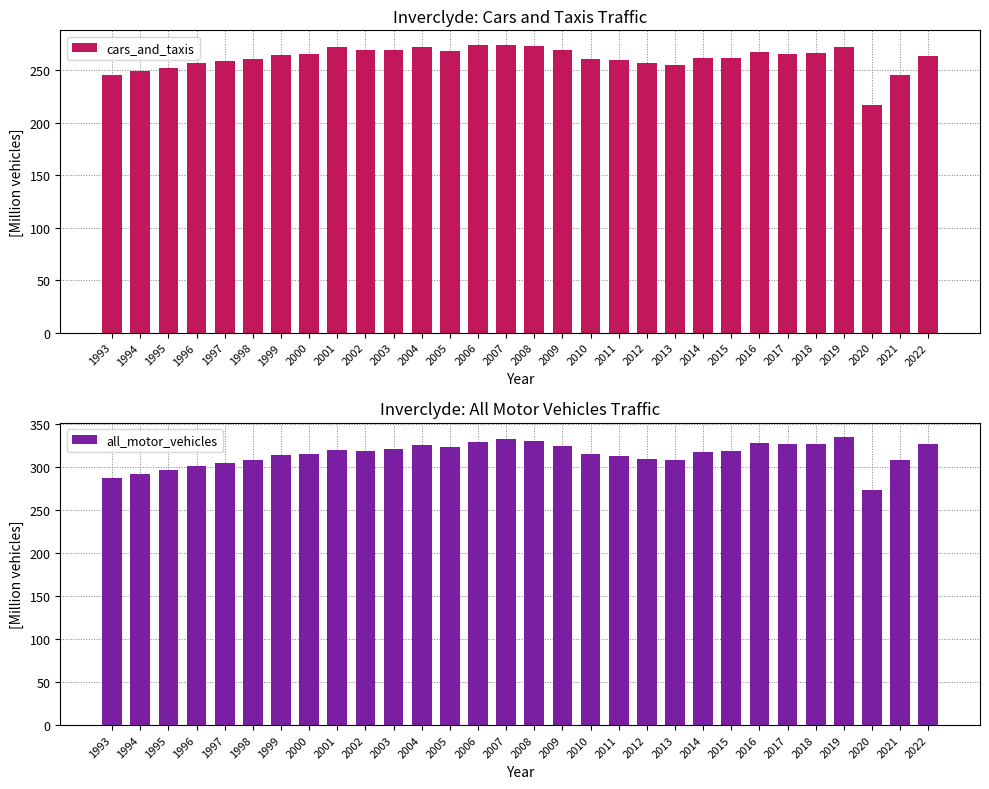

How many groups of bars are there?

30